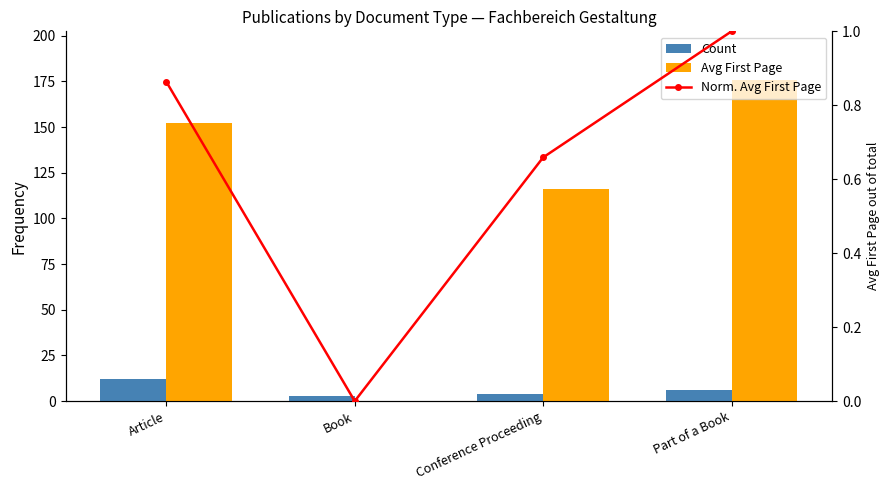

At how many categories does at least one series exceed 23?

3